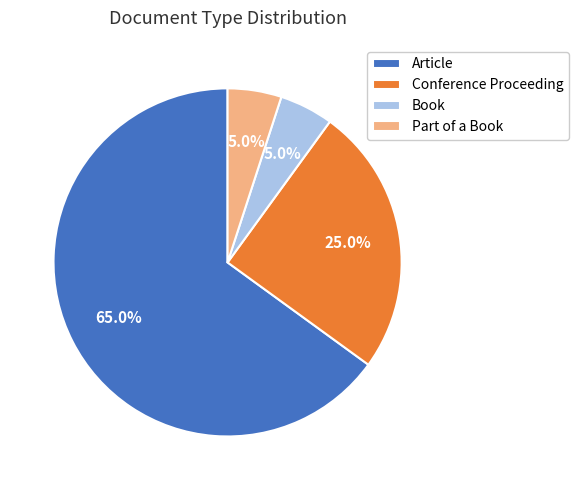

How many slices are in this pie chart?

4